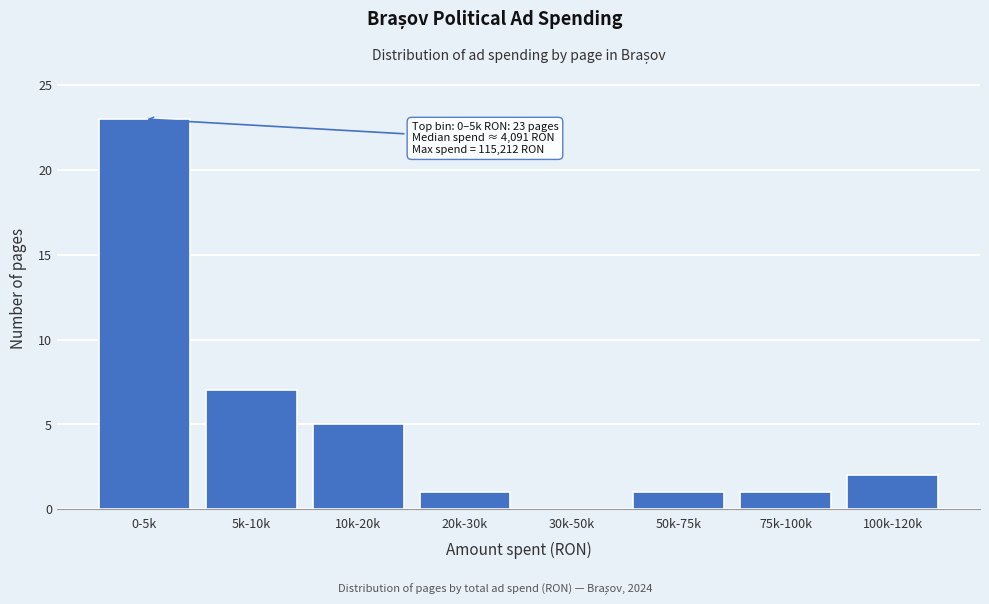

Reading right to left, transcribe all the data shown in this chart.

100k-120k=2	75k-100k=1	50k-75k=1	30k-50k=0	20k-30k=1	10k-20k=5	5k-10k=7	0-5k=23